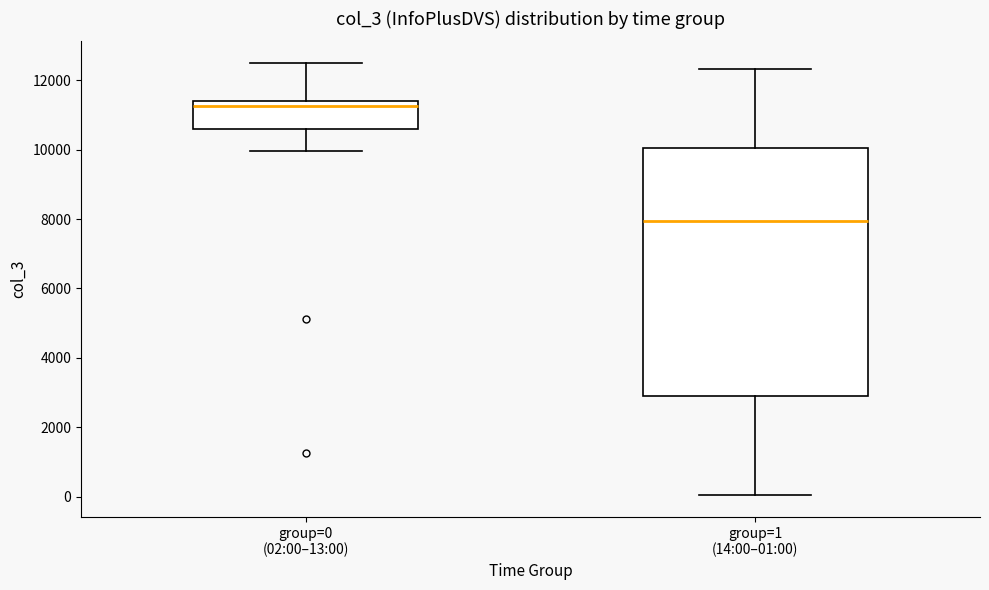

Reading left to right, read every box against the y-axis: the position of its median line, the range the box covers, and the ends of its whiskers. The values are not printed on the chart, so give them approximately, as read against the axis.

group=0 (02:00–13:00): median 11200, box 10600 to 11400, whiskers 10000 to 12400
group=1 (14:00–01:00): median 8000, box 2800 to 10000, whiskers 0 to 12400